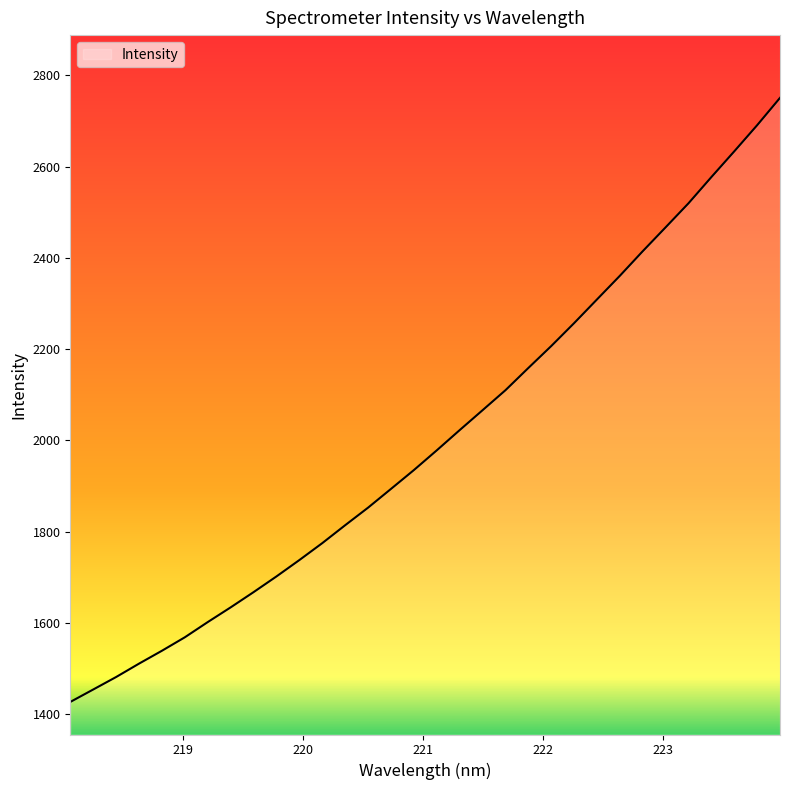

What is the greatest value displayed?

2750.9